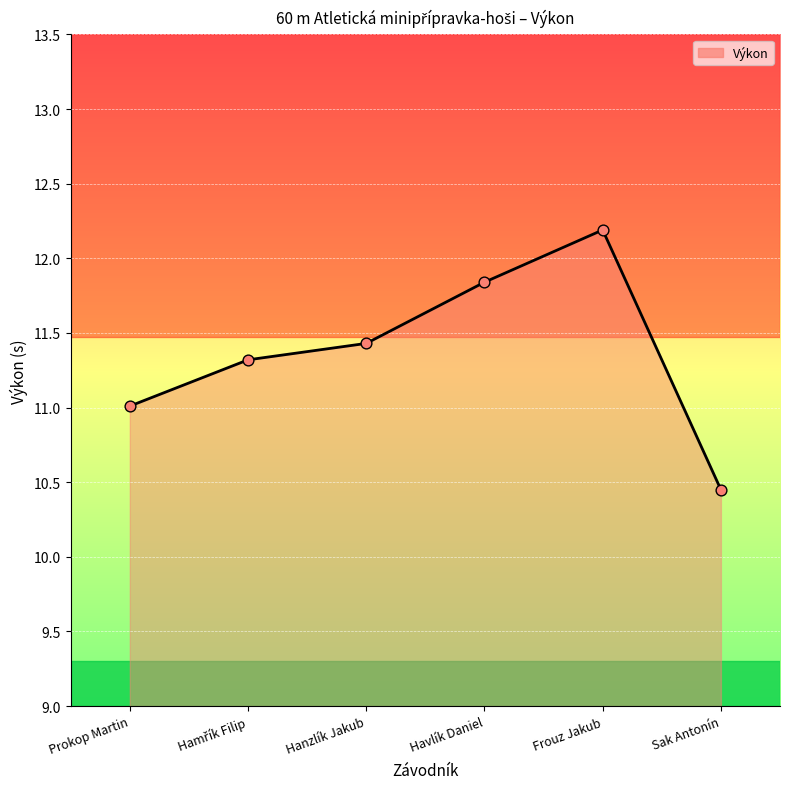

What is the ratio of the value at Sak Antonín to the value at Havlík Daniel?

0.9